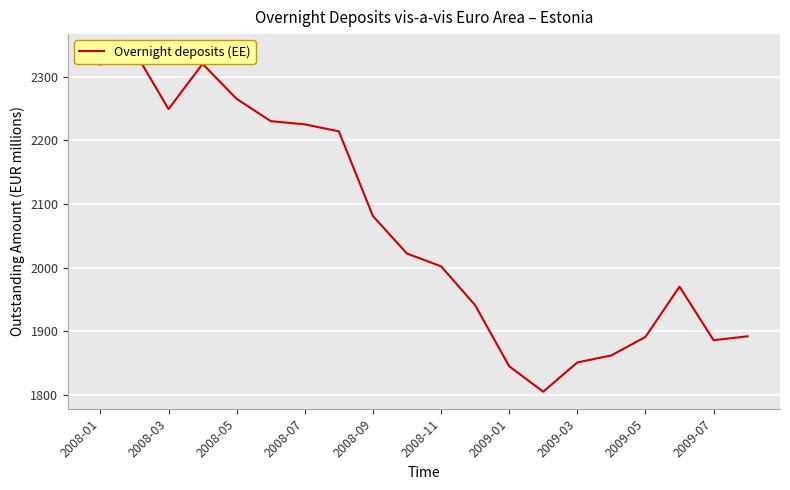

What is the minimum value shown in the chart?

1805